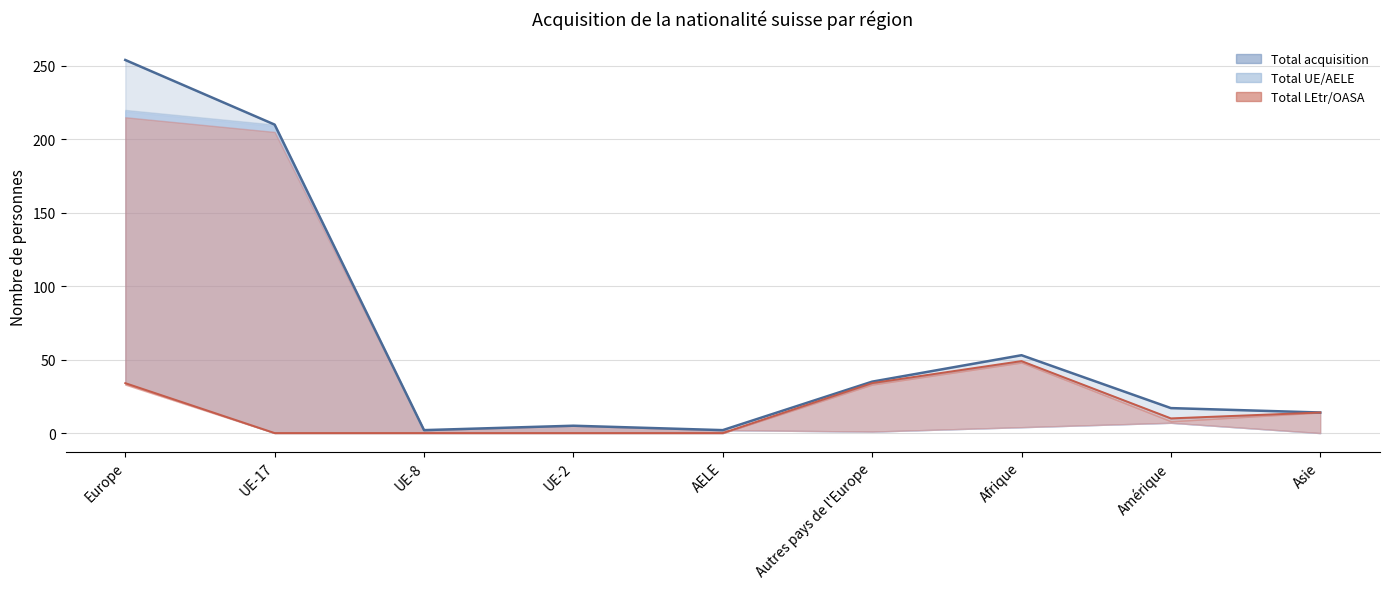

At which category does the data reach its first local valley?

UE-8